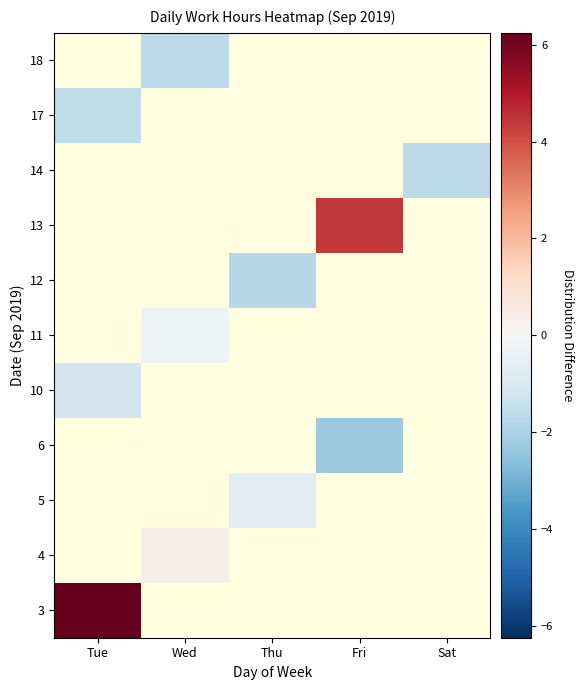

At which label does 10 reach its minimum?

Tue